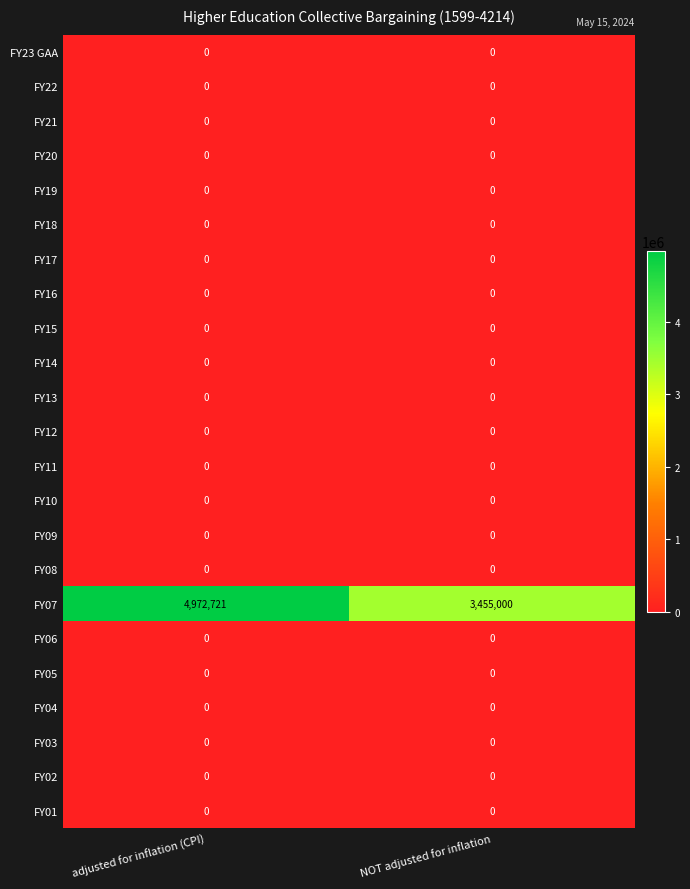

Which series has the widest spread of values?

FY07